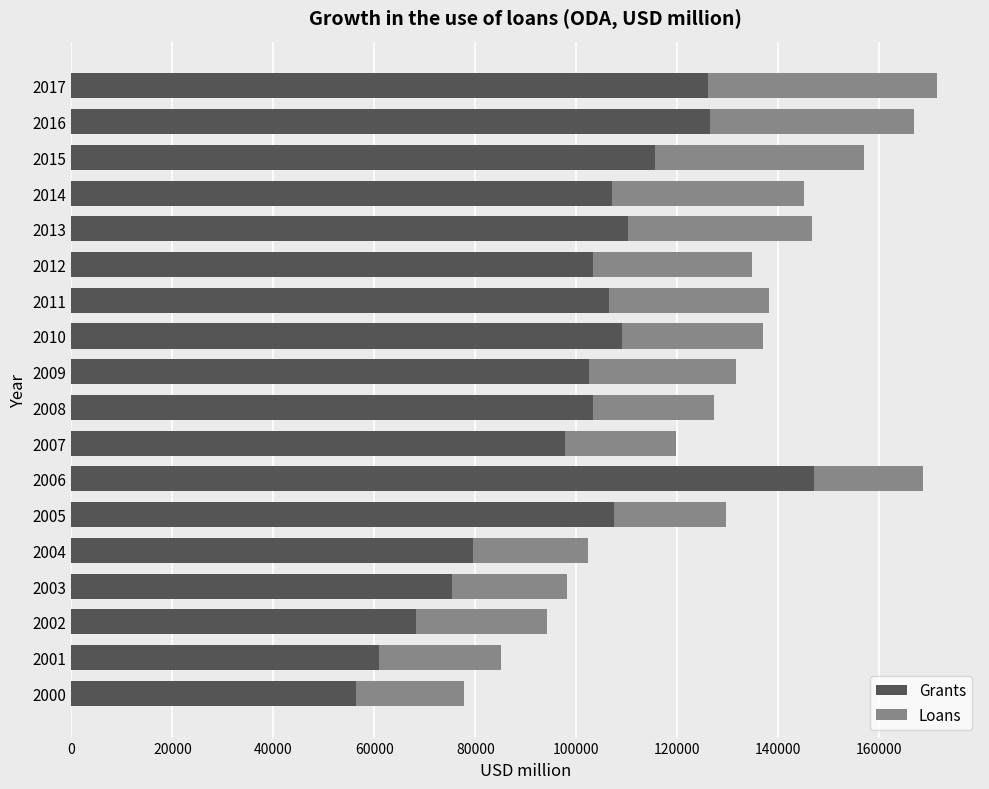

What is the total value across all series at 2010?

137039.1